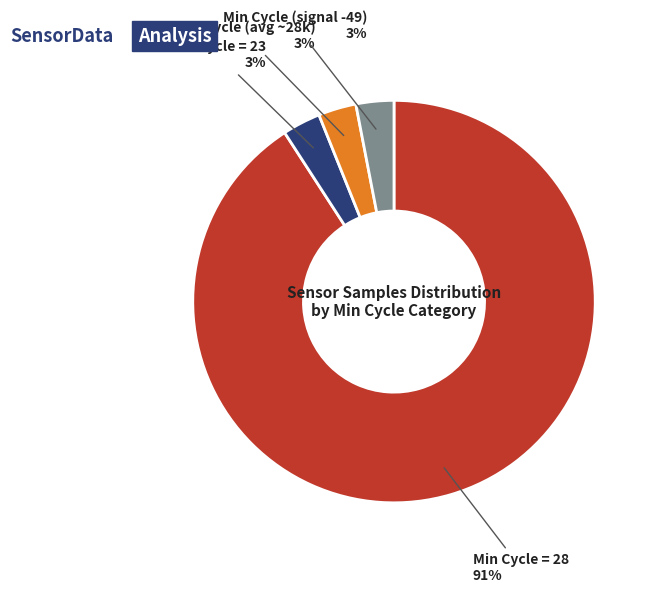

To the nearest percent, what is the difference between the largest and smallest slice percentages?

88%